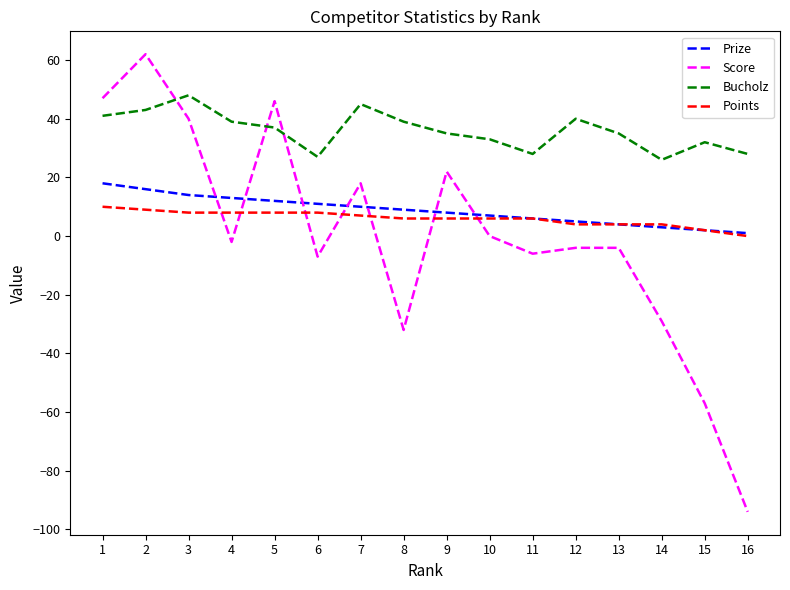

Rank the series by their maximum value, from highest to lowest.

Score, Bucholz, Prize, Points